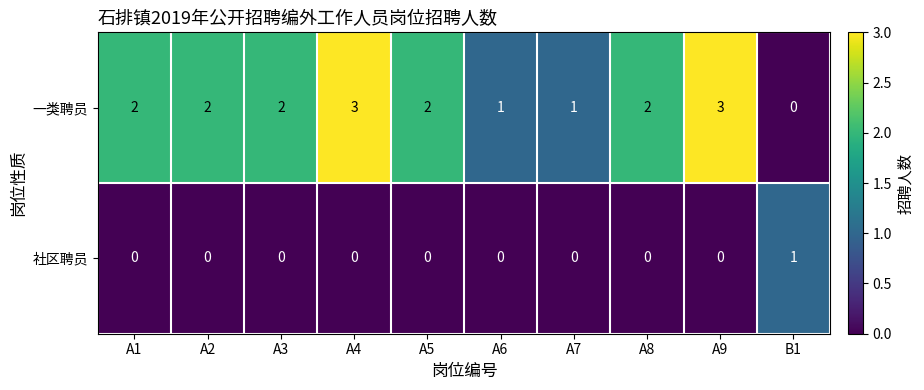

List the series in order of their peak value, highest first.

一类聘员, 社区聘员